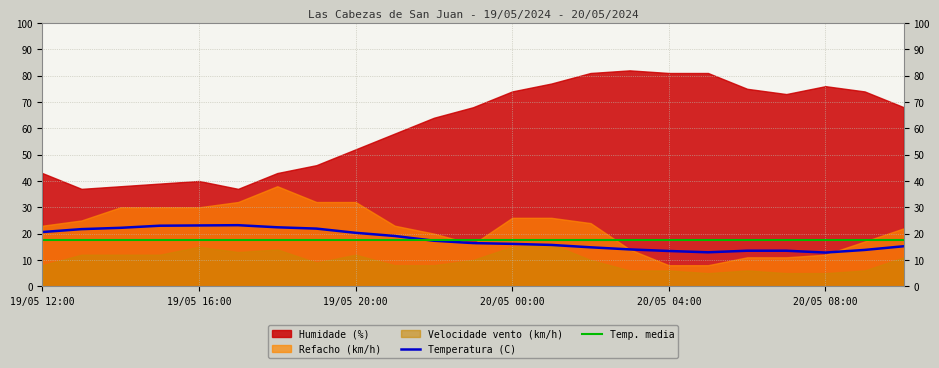

Is it true that Temp. media equals 25.1 at 19/05 12:00?

False